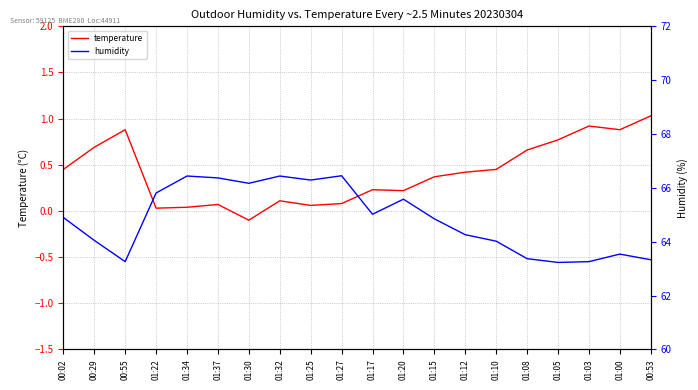

What is the maximum value for humidity?

66.5